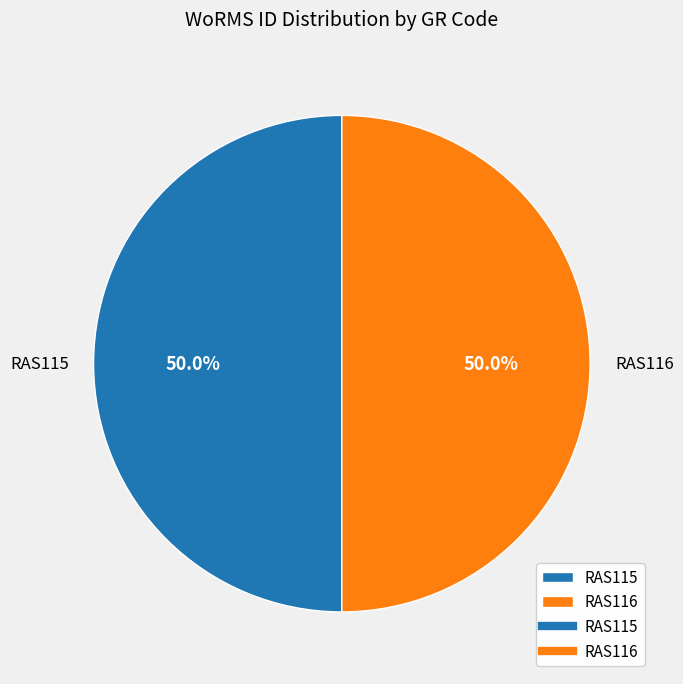

How many slices are in this pie chart?

2